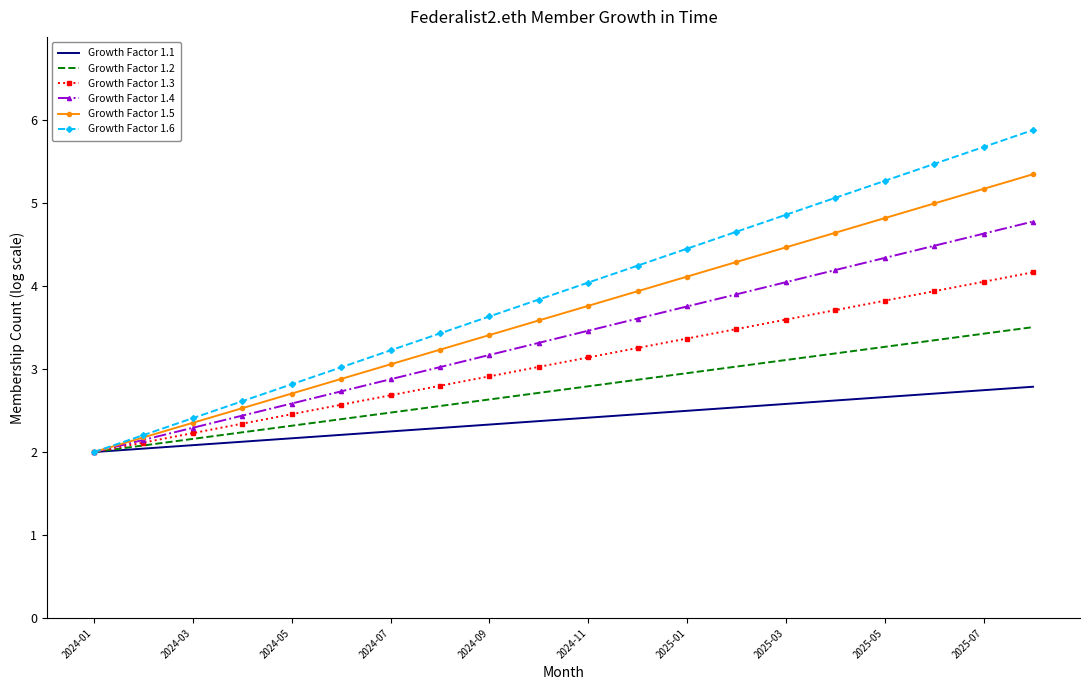

What is the greatest value displayed?

5.9